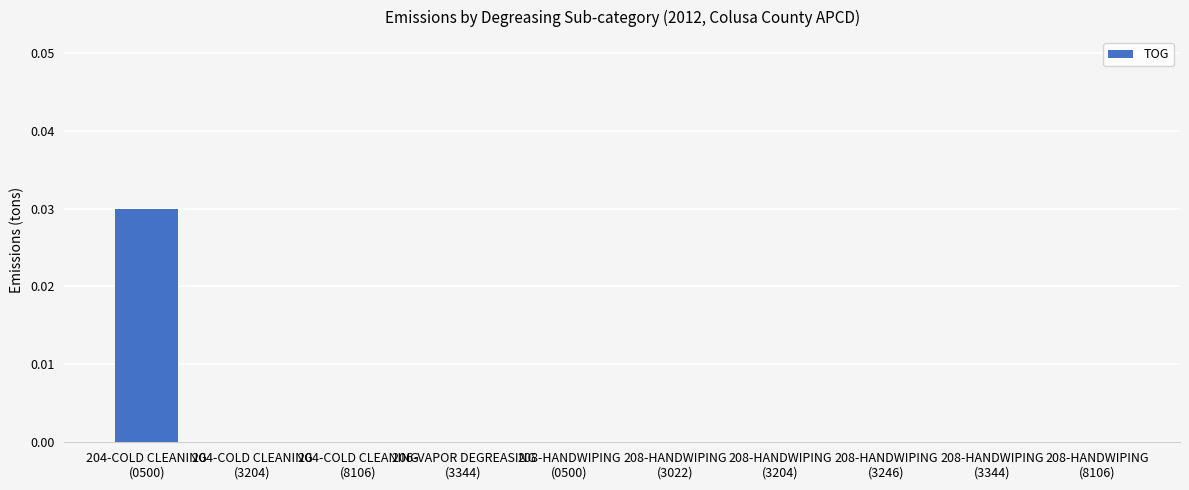

Count the number of categories in the chart.

10